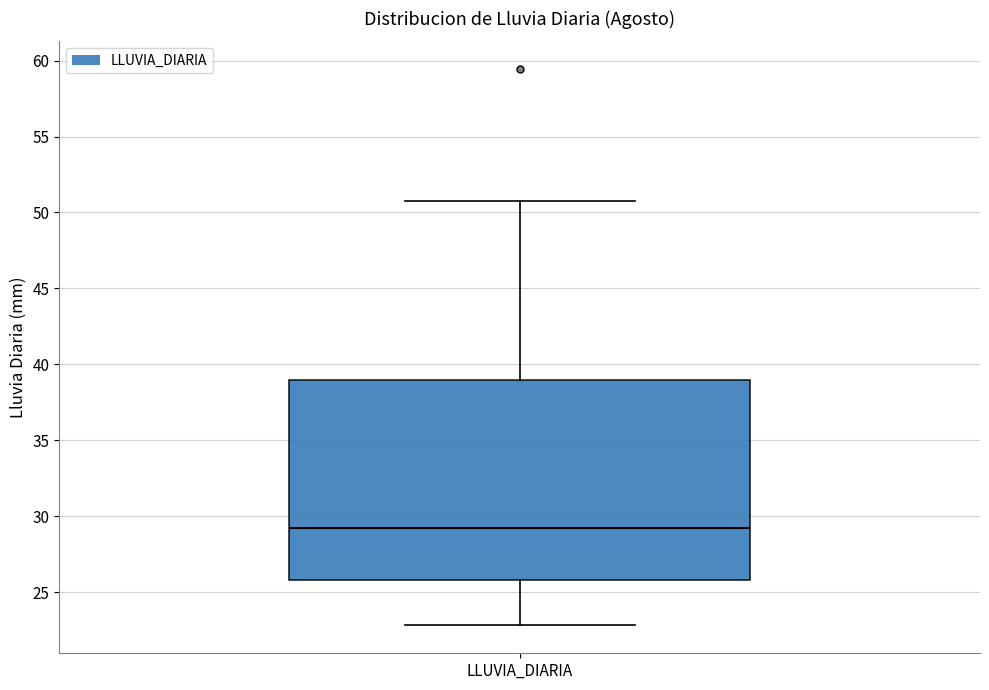

Transcribe this box plot: give where the median line is, the range the box spans, and where the two whiskers end, as read against the y-axis. The values are not printed on the chart, so give them approximately, as read against the axis.

median 29, box 26 to 39, whiskers 23 to 51